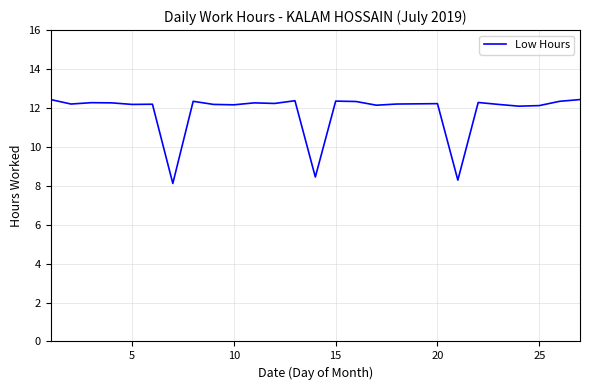

How many distinct data groups are displayed?

1